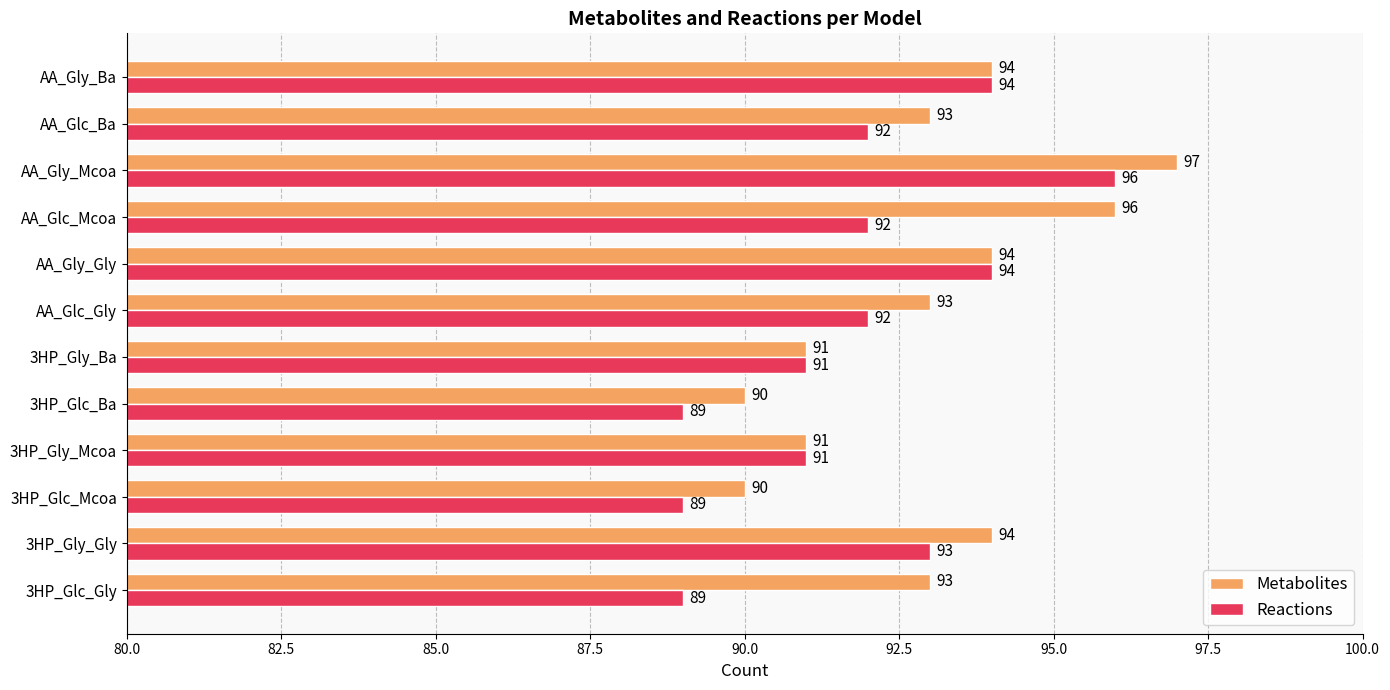

Which series changed the most between 3HP_Glc_Mcoa and AA_Gly_Gly?

Reactions